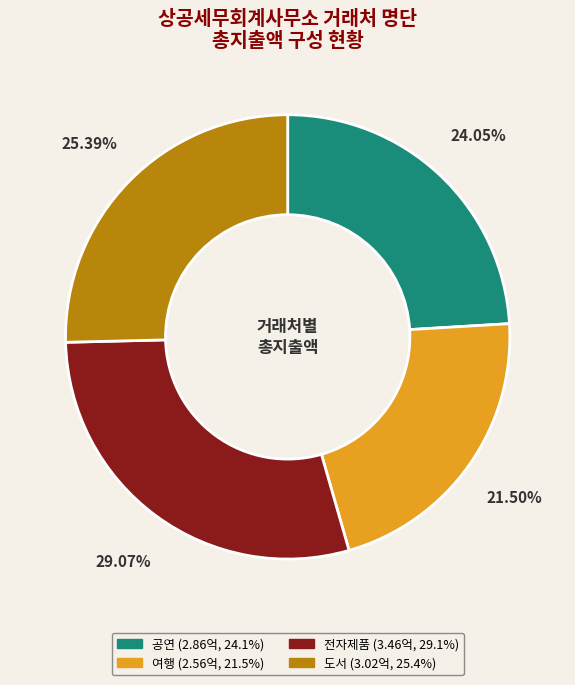

Is there a majority slice in this chart?

No